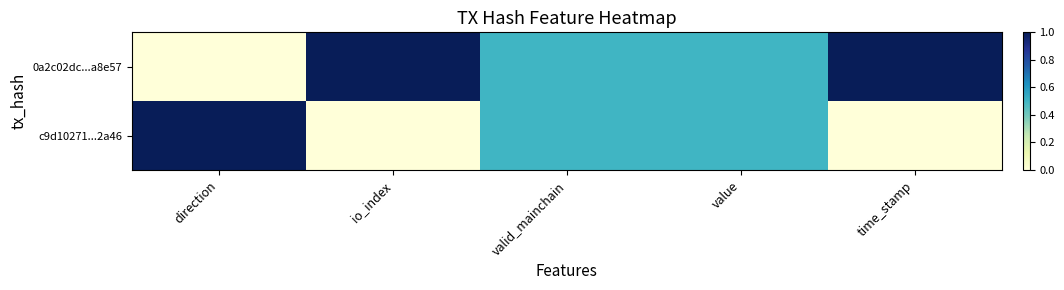

Between time_stamp and direction, which is larger?

time_stamp